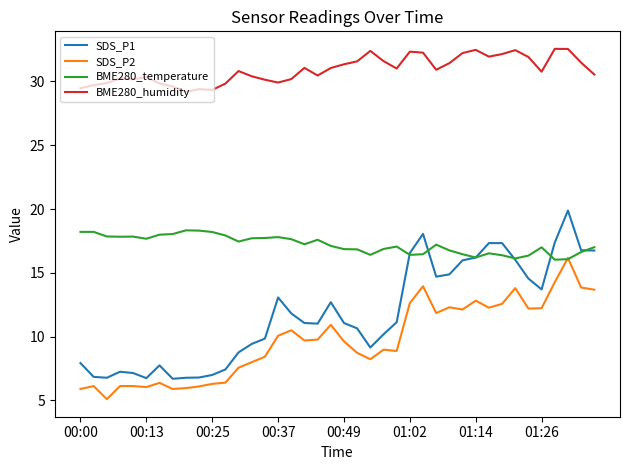

Which series has the widest spread of values?

SDS_P1